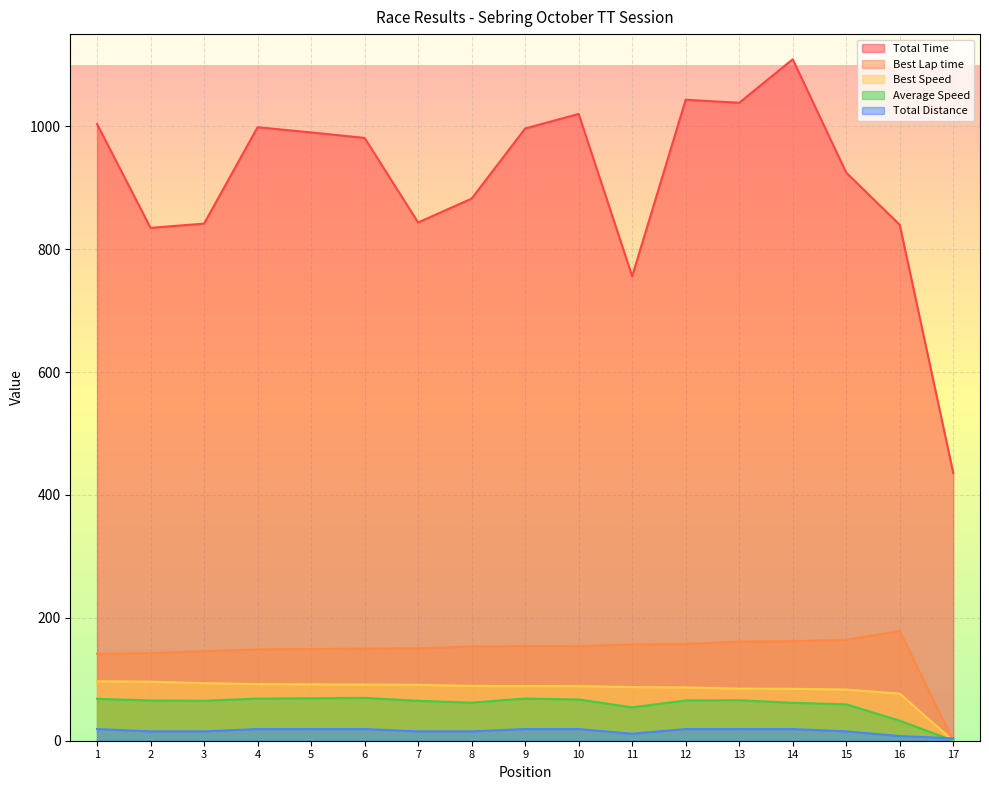

Which series has the largest total across all categories?

Total Time